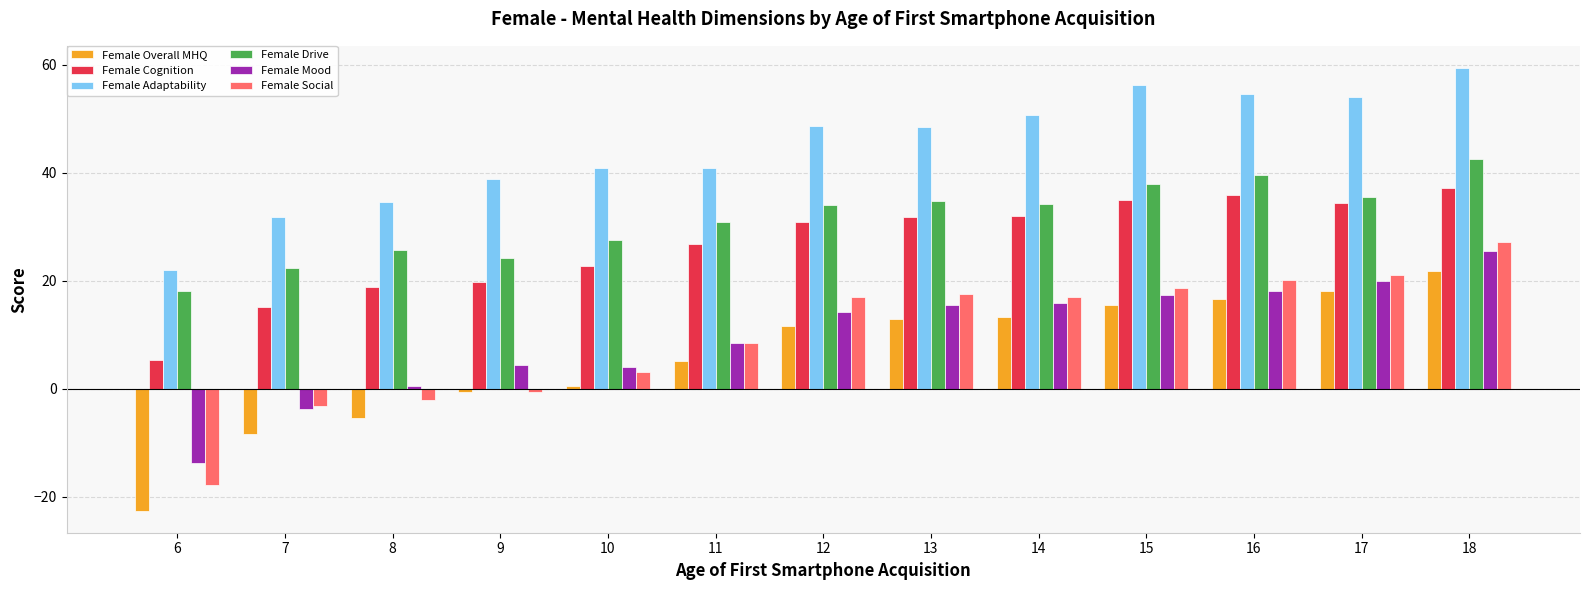

What value does the Female Overall MHQ series have at 8?

-5.4